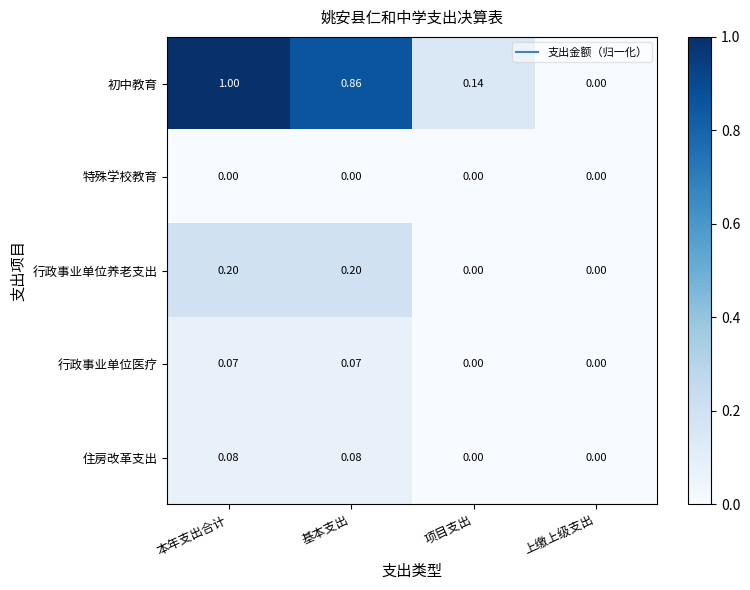

Which series changed the most between 本年支出合计 and 基本支出?

初中教育